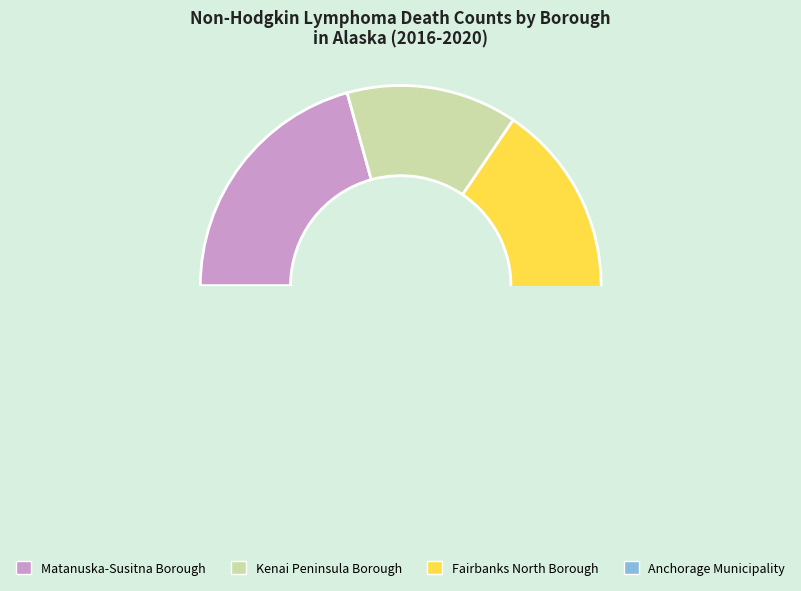

Does Kenai Peninsula Borough represent more than half of the total?

No